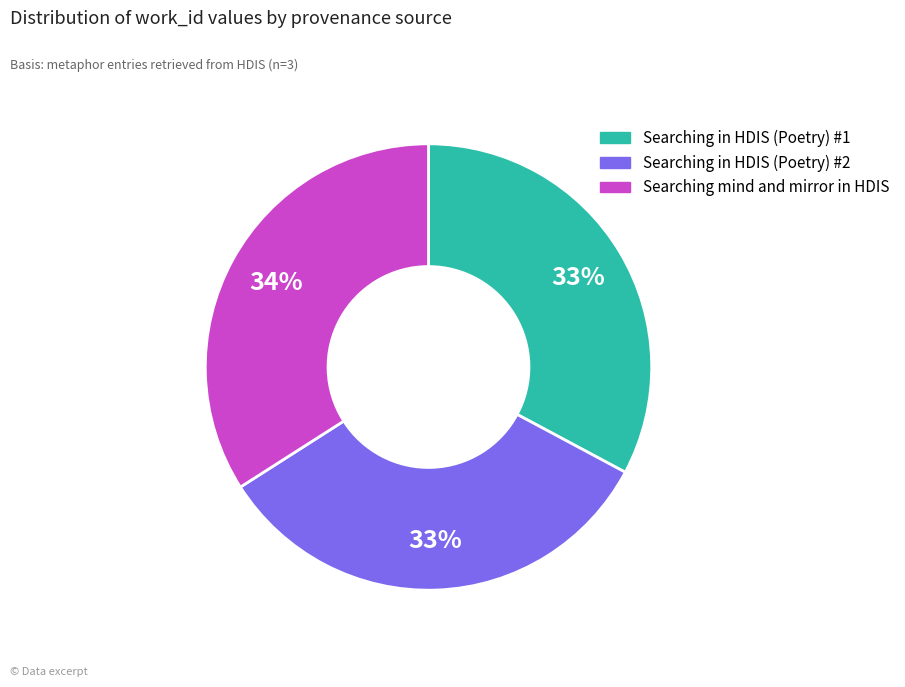

To the nearest percent, what is the average slice percentage?

33%